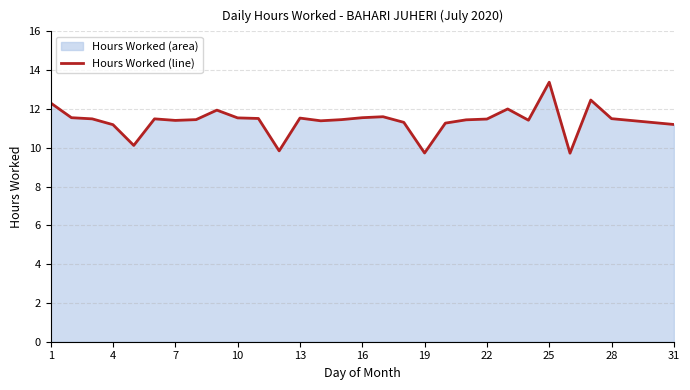

What is the difference between the maximum and minimum values?

3.7